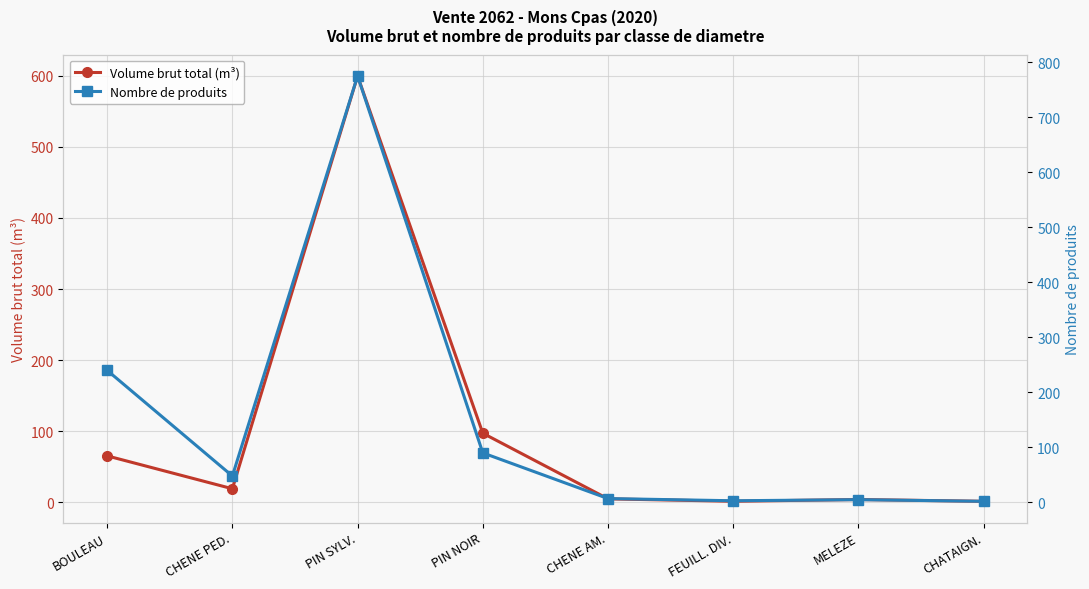

What is the label of the 7th point from the right?

CHENE PED.